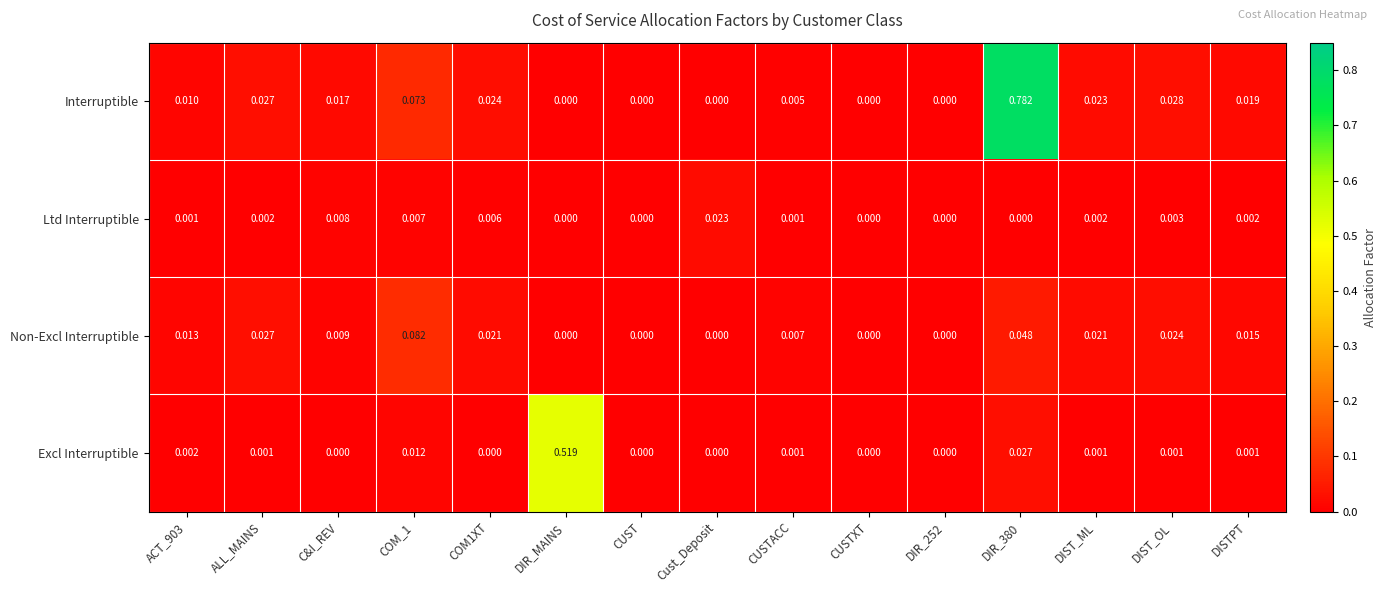

How many data points does each series have?

15